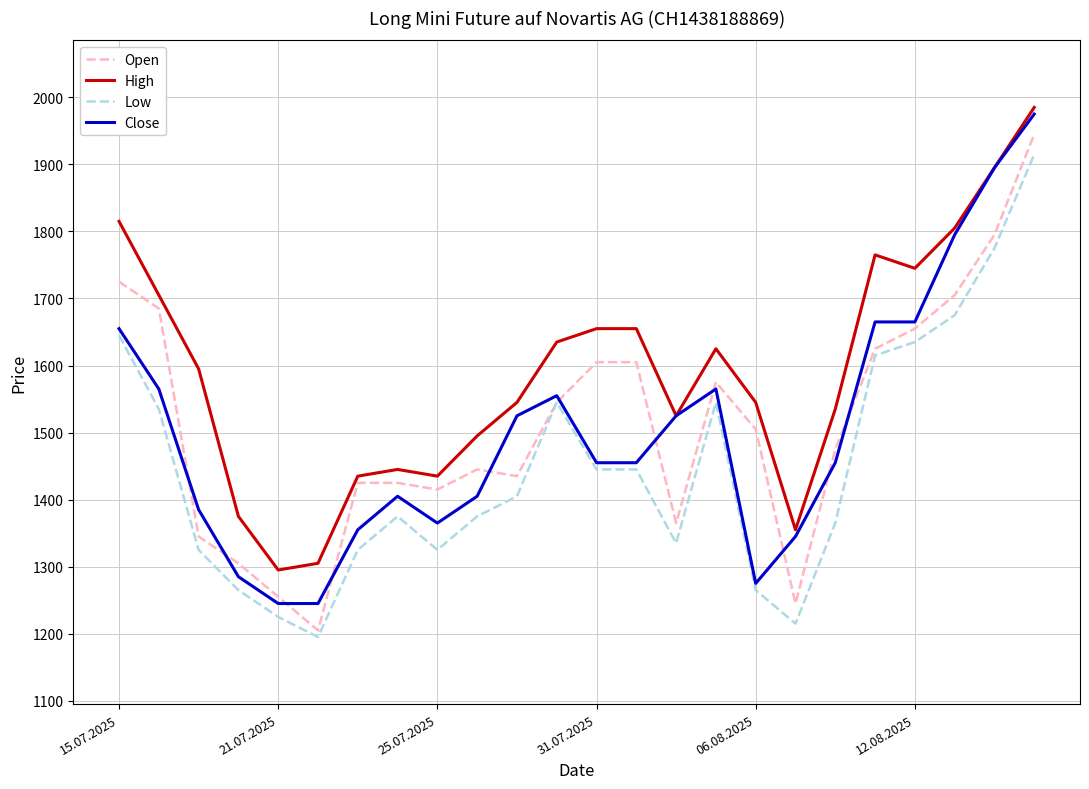

How many lines are shown in the chart?

4